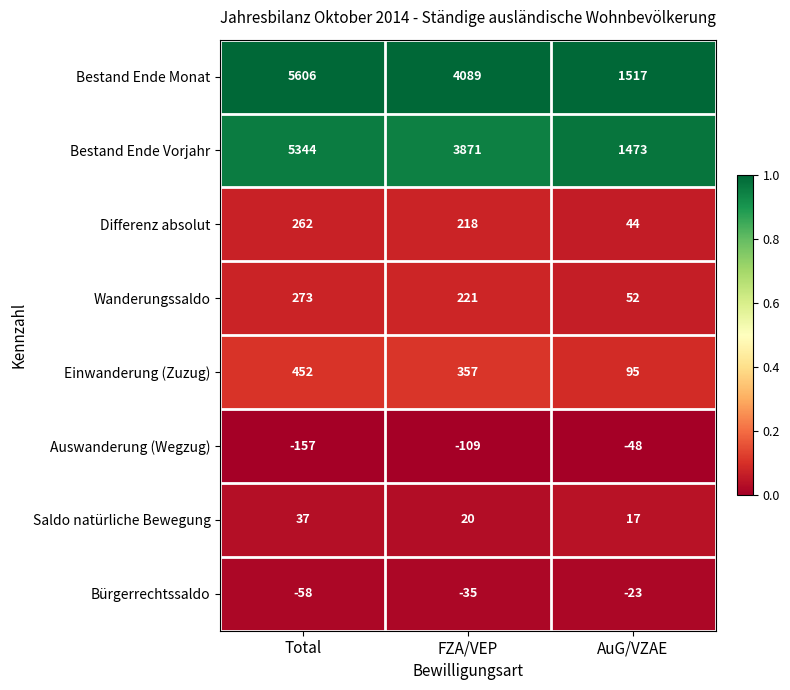

What is the spread (max minus min) of values at AuG/VZAE?

1565